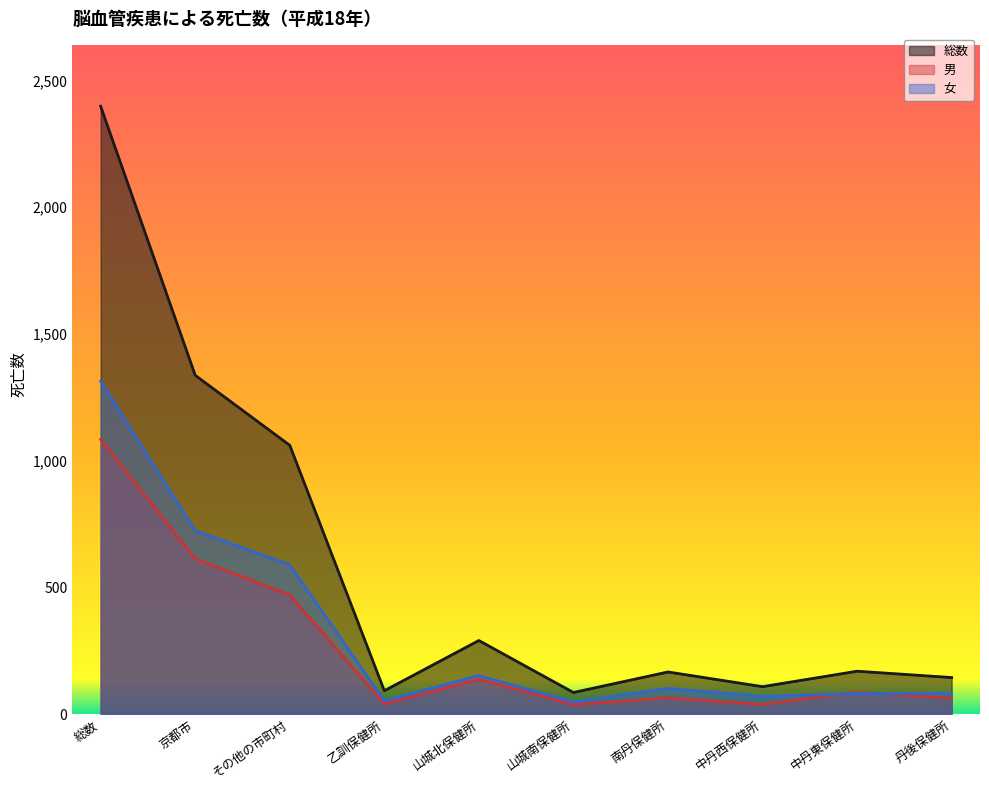

What is the difference between the highest and lowest values at 乙訓保健所?

53